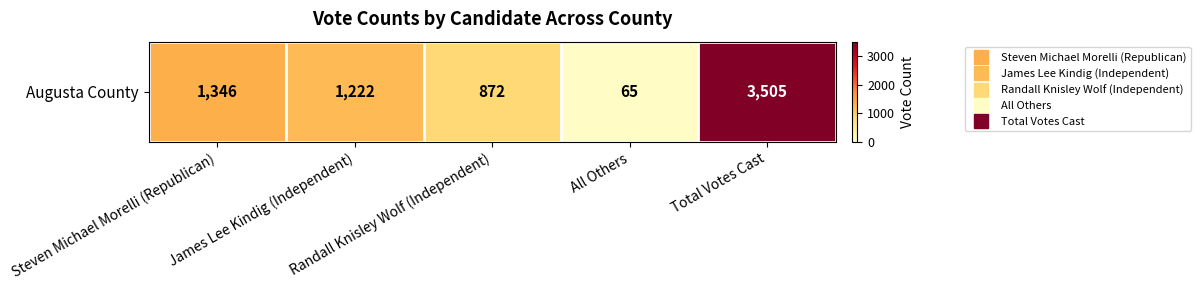

What is the maximum value shown in the chart?

3505